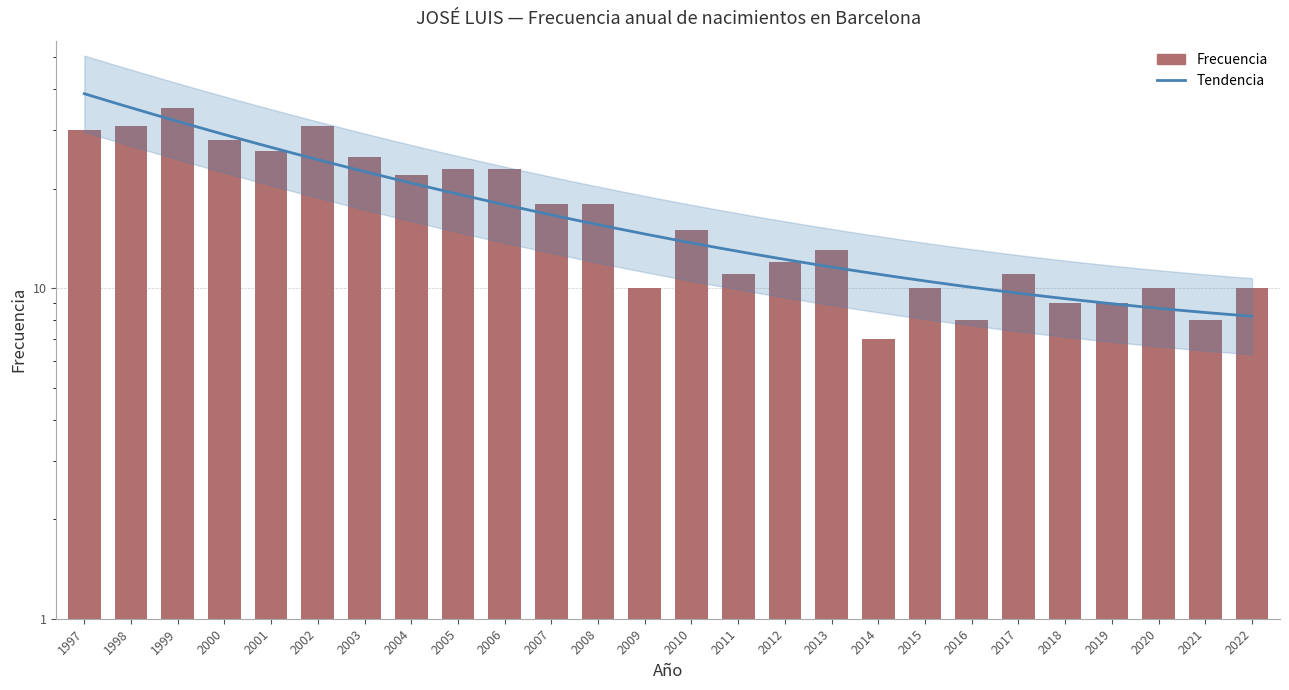

Count the number of data series in this chart.

1